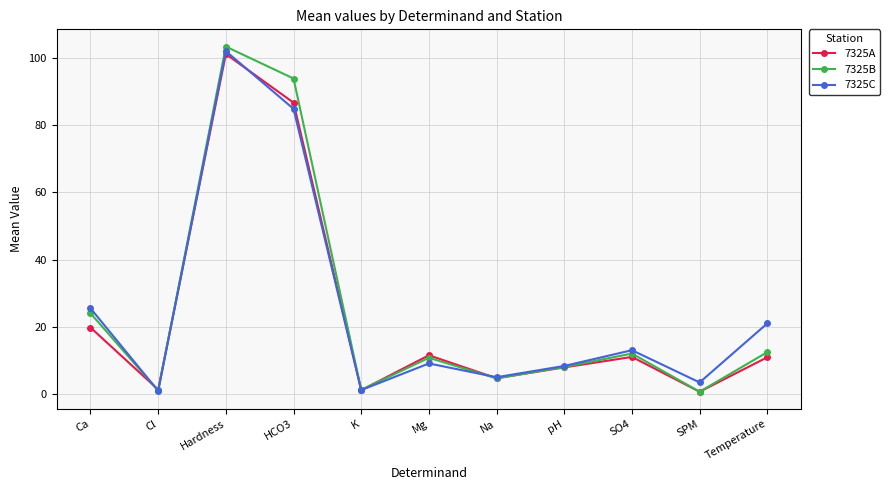

What is the highest value of the 7325C series?

102.1